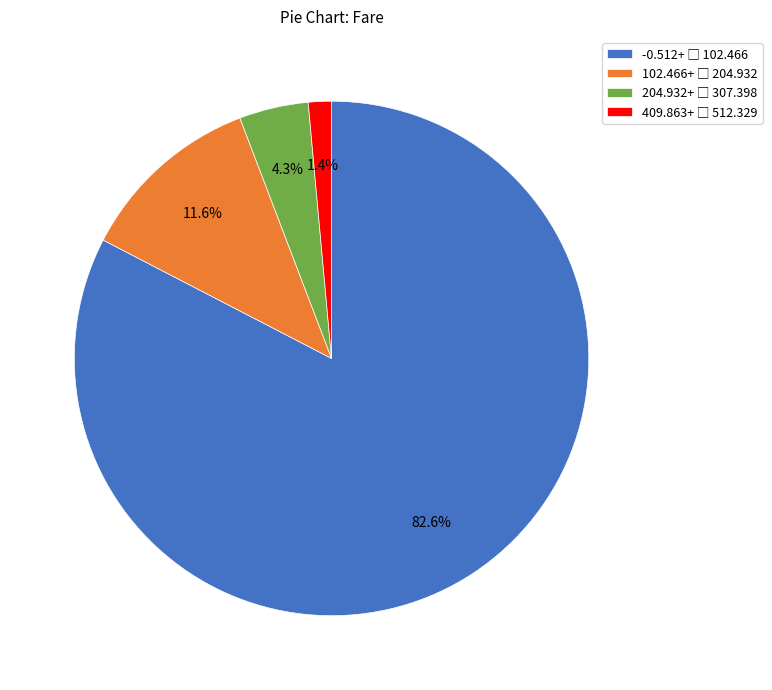

Is there any slice that represents more than half of the pie?

Yes